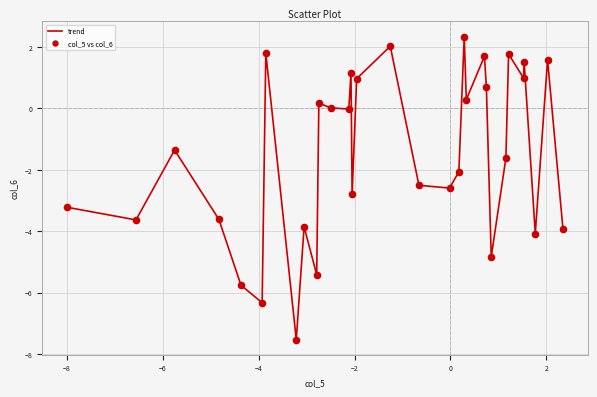

What is the greatest value displayed?

2.3